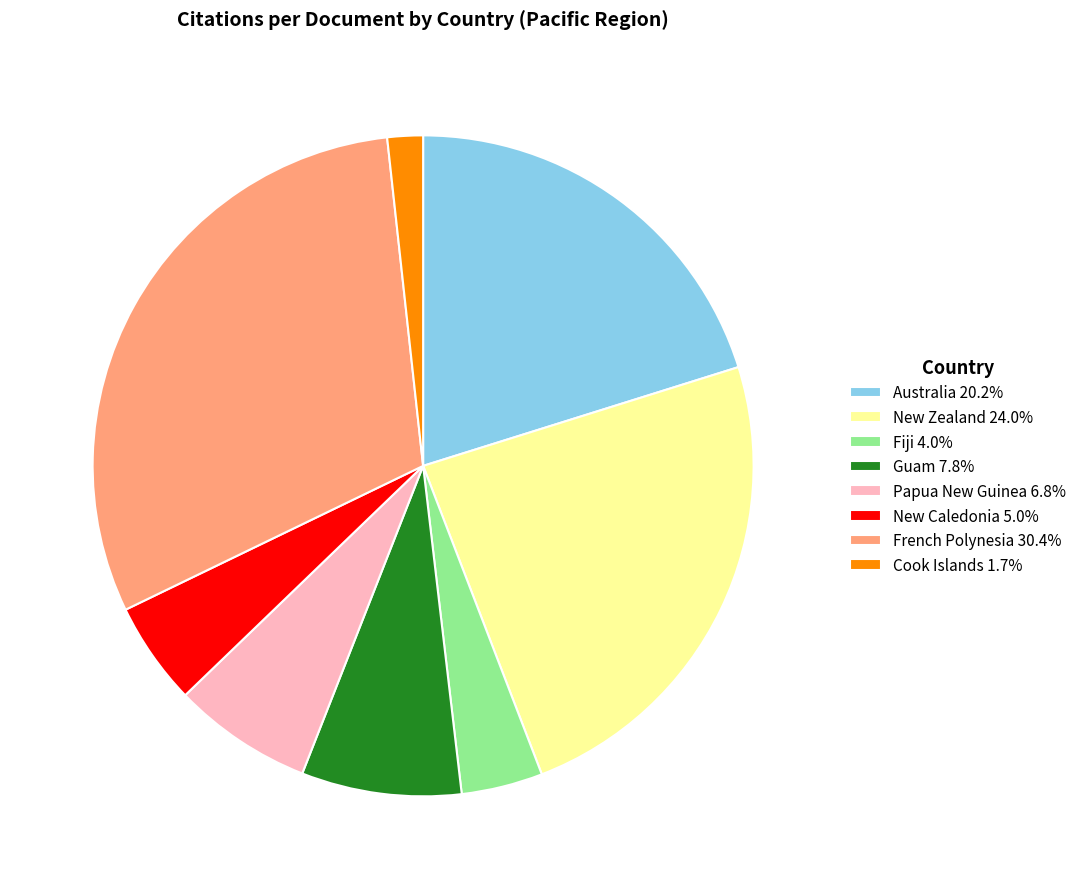

How many slices are in this pie chart?

8